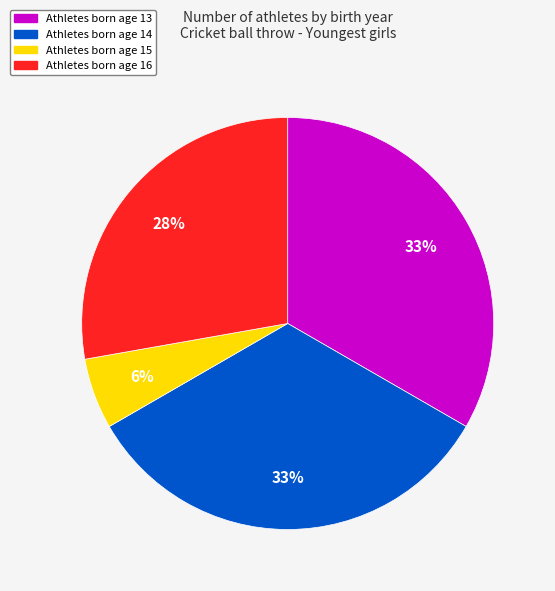

To the nearest percent, what is the average slice percentage?

25%